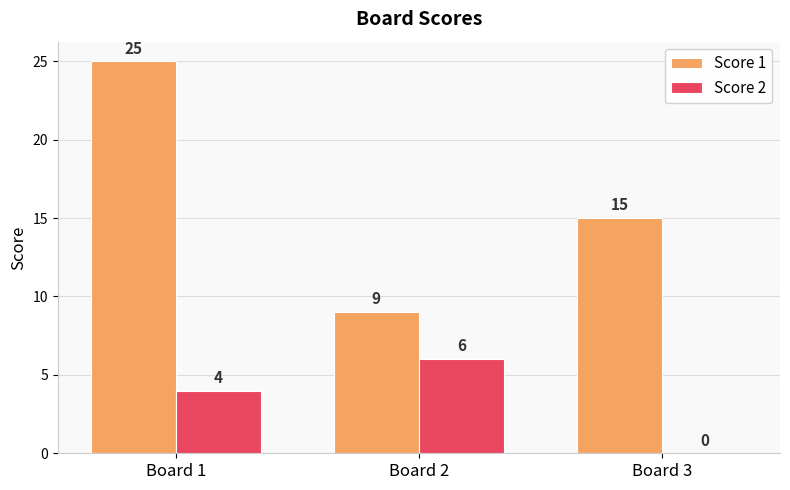

Count the number of data series in this chart.

2